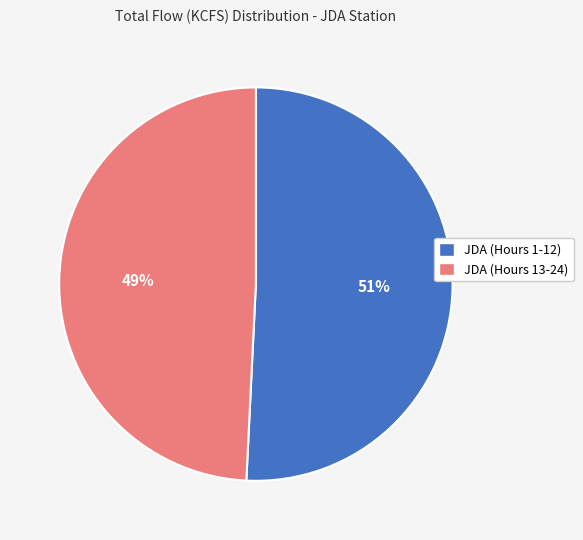

Is there any slice that represents more than half of the pie?

Yes